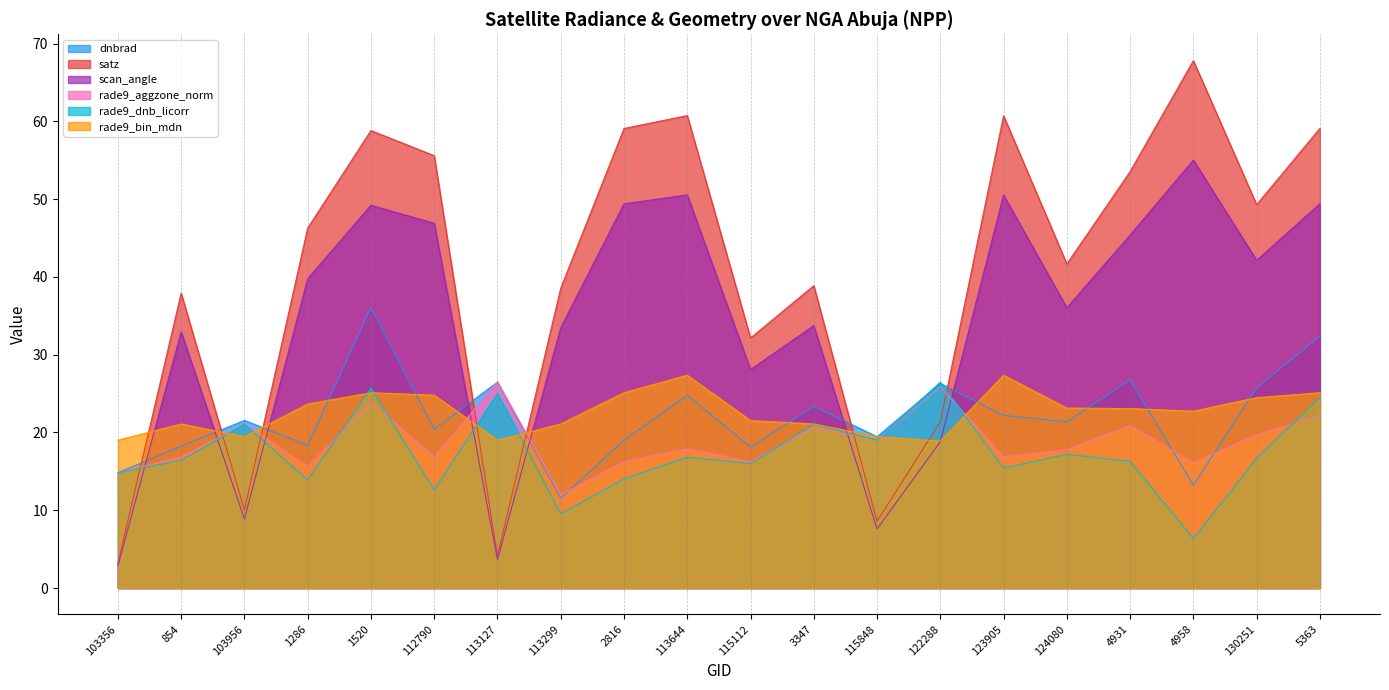

Rank the series at 113644 from lowest to highest value.

rade9_dnb_licorr, rade9_aggzone_norm, dnbrad, rade9_bin_mdn, scan_angle, satz